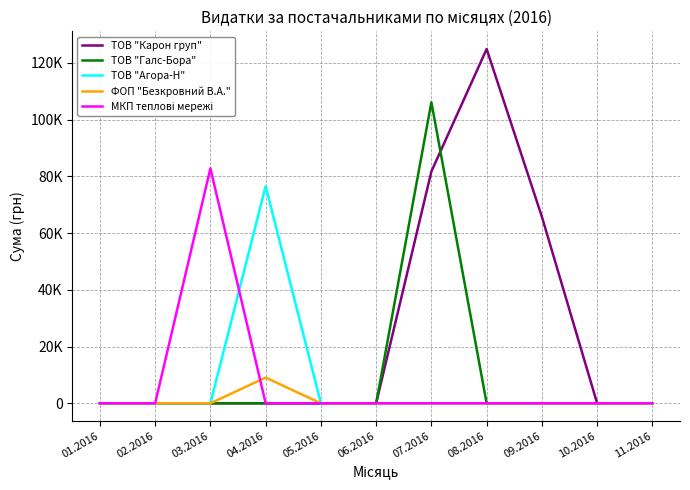

Which category has the highest value across all series?

08.2016